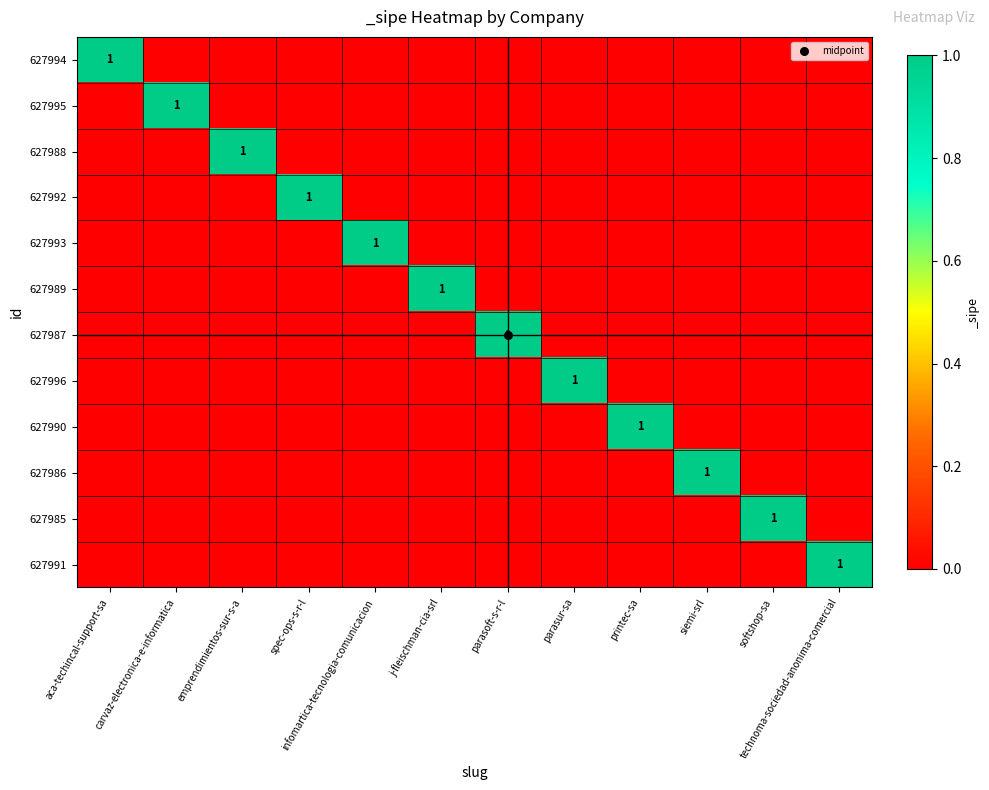

Between j-fleischman-cia-srl and parasur-sa, which series saw the biggest shift?

627989